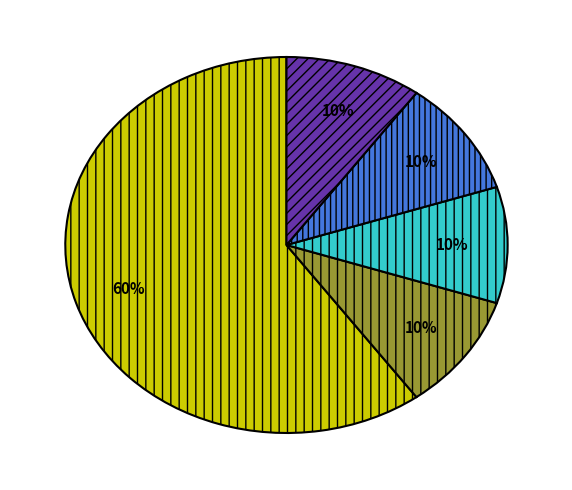

Is there a majority slice in this chart?

Yes